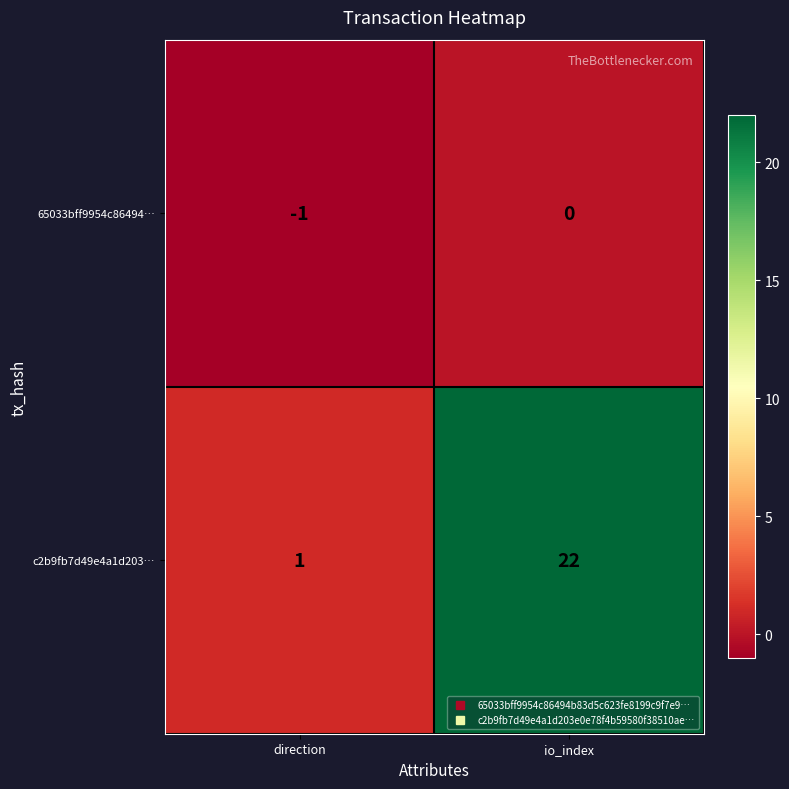

What is the difference between the highest and lowest values at io_index?

22